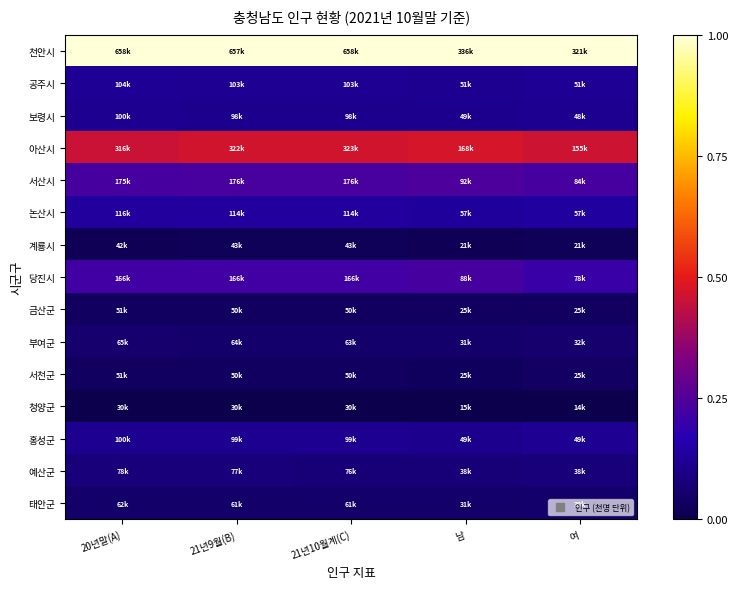

Which category has the lowest value across all series?

20년말(A)